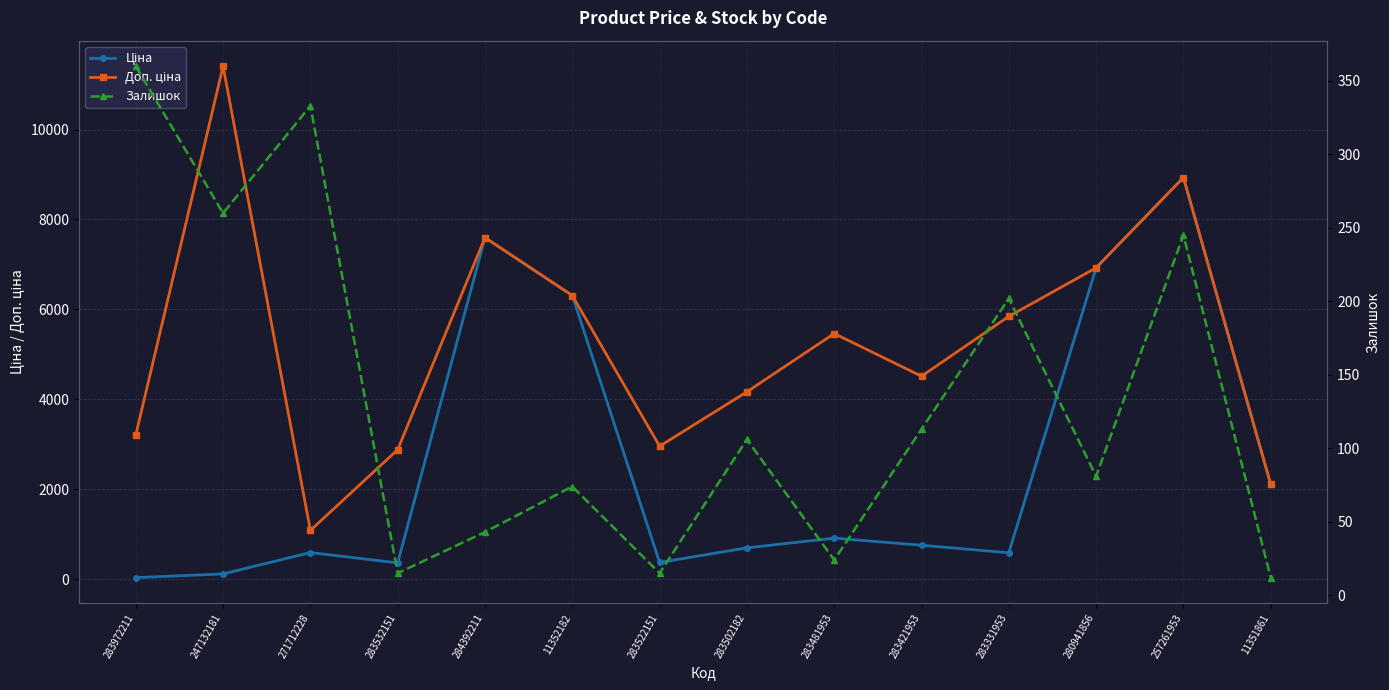

What are all the series names shown in the legend?

Ціна, Доп. ціна, Залишок